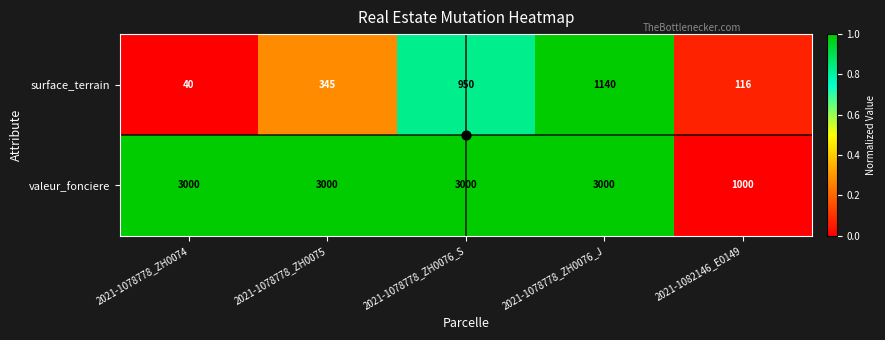

What is the difference between the second highest and minimum values in the valeur_fonciere series?

2000